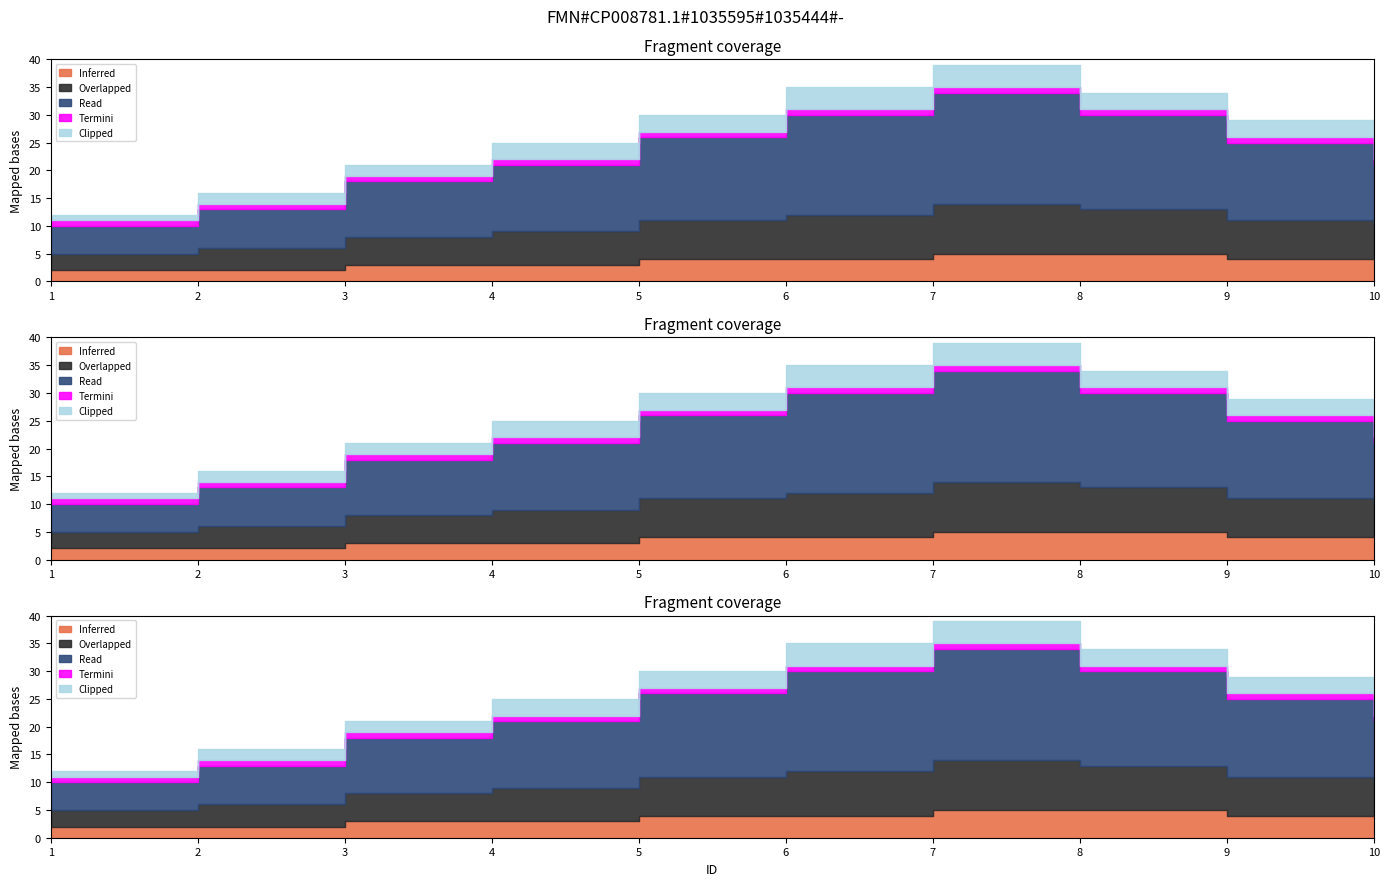

True or false: Inferred and Clipped intersect in this chart.

False